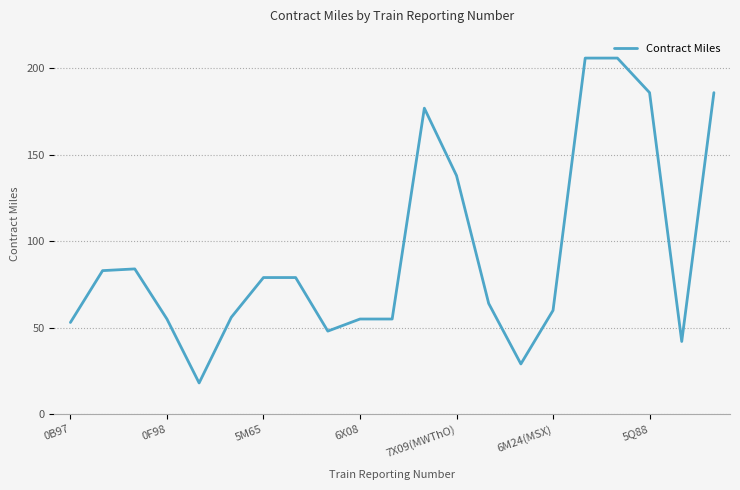

What is the sum of all values?

1959